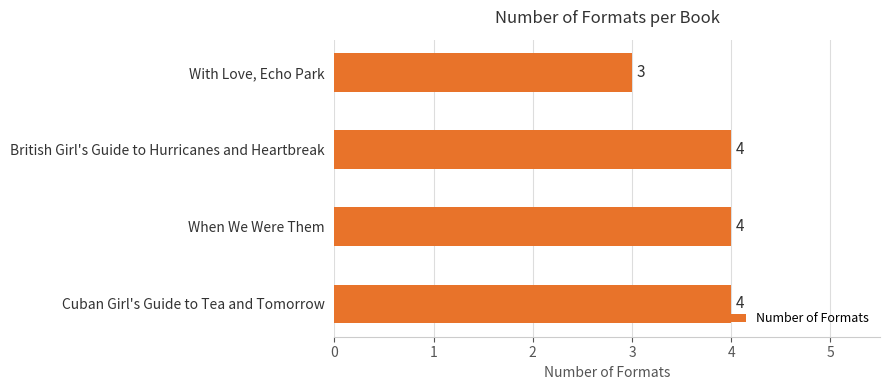

Are the bars grouped side by side (vs. stacked)?

No